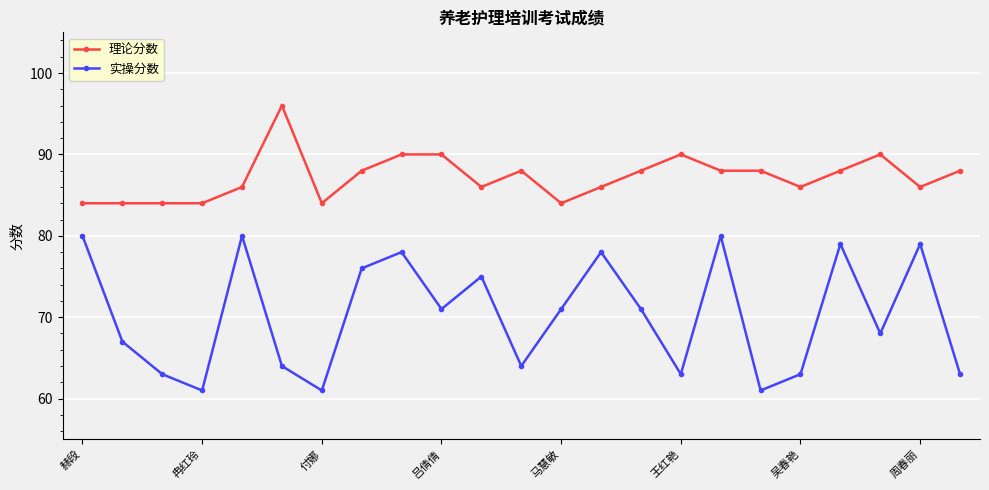

What is the difference between the maximum and second lowest values in the 实操分数 series?

19